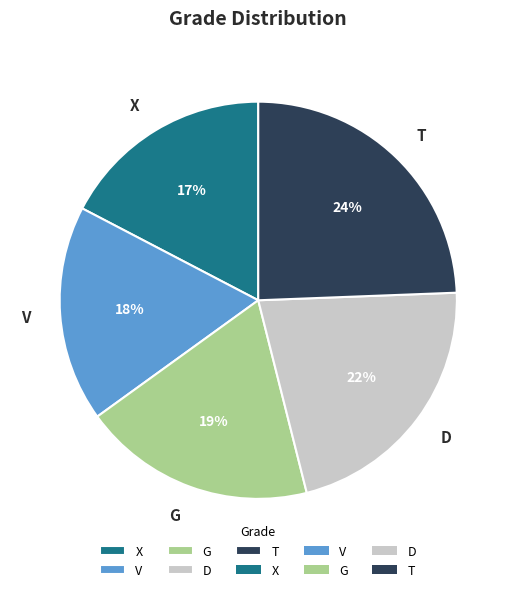

The G slice represents 19% of the pie. True or false?

True